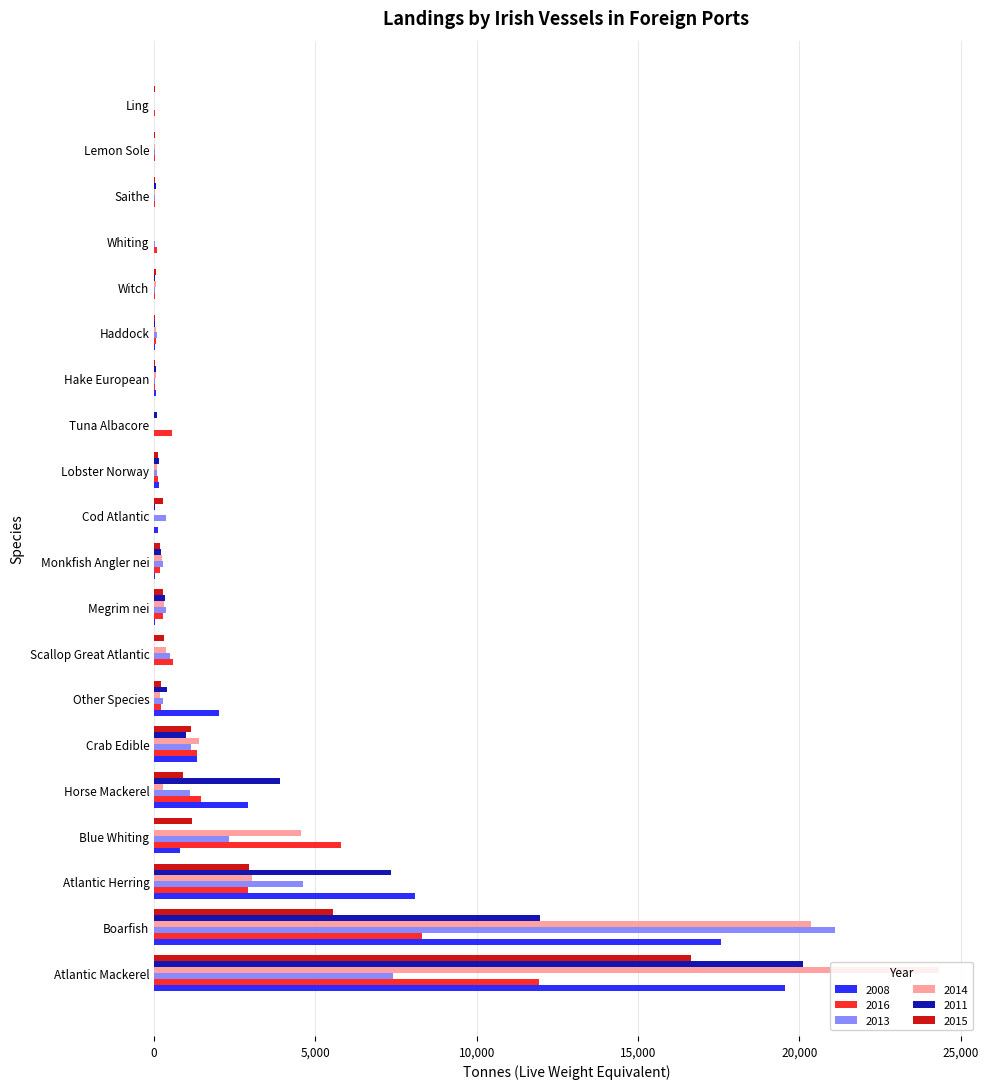

At which category is the sum across all series the highest?

Atlantic Mackerel